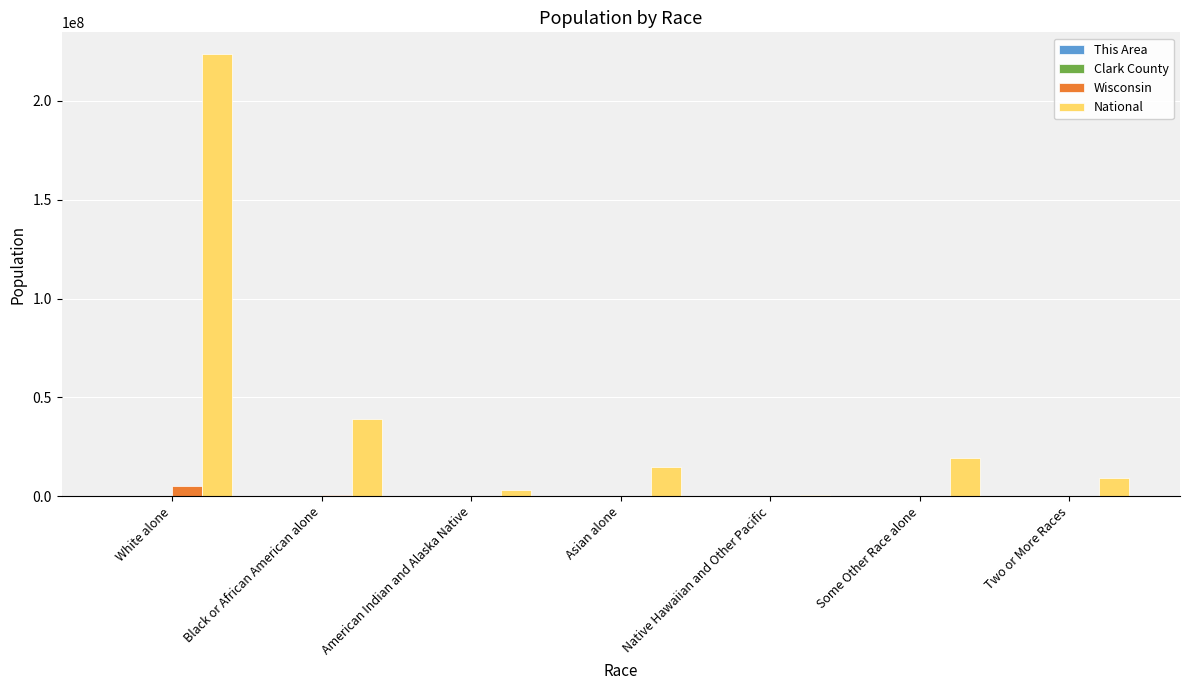

What is the sum of all Wisconsin values?

5686986